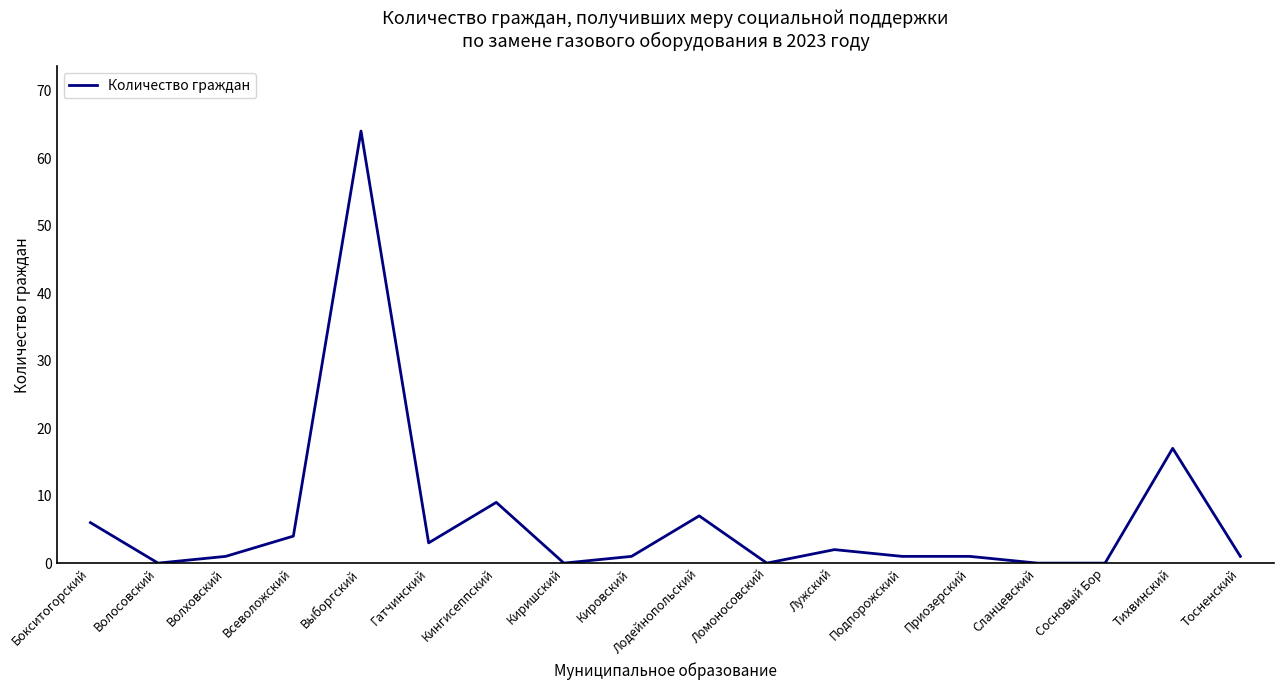

Read the value at Бокситогорский, to the nearest 5.

5